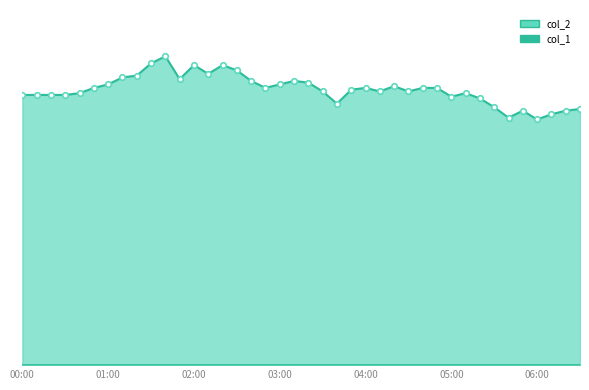

Is it true that the value at 2024/04/21 06:20:00 is 9.4?

False